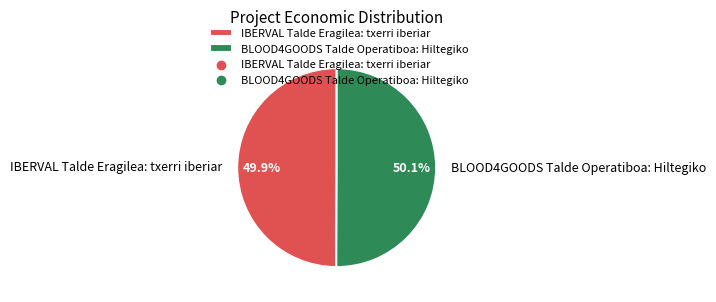

Is the sum of IBERVAL Talde Eragilea: txerri iberiar and BLOOD4GOODS Talde Operatiboa: Hiltegiko greater than half?

Yes